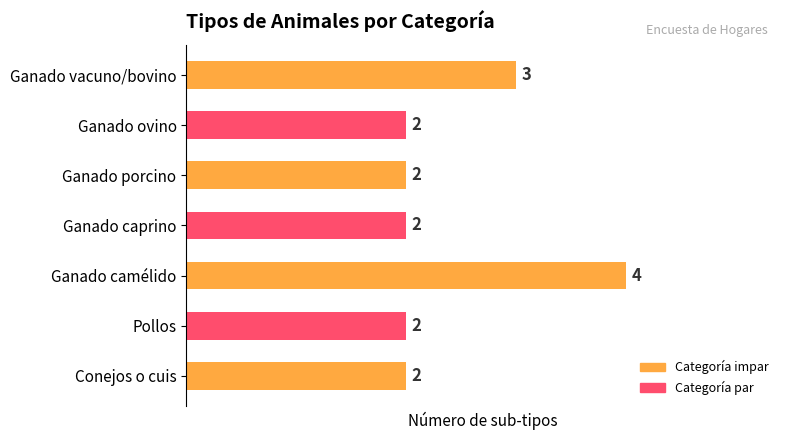

Reading top to bottom, list all the values displayed in this chart.

Ganado vacuno/bovino=3	Ganado ovino=2	Ganado porcino=2	Ganado caprino=2	Ganado camélido=4	Pollos=2	Conejos o cuis=2